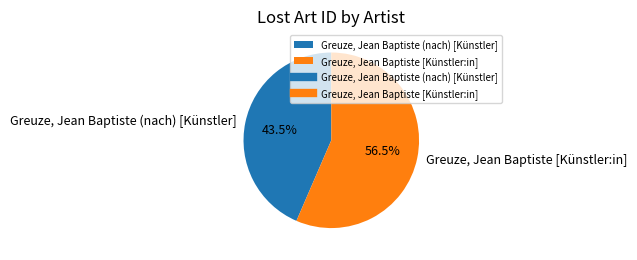

Which slice is the largest?

Greuze, Jean Baptiste [Künstler:in]